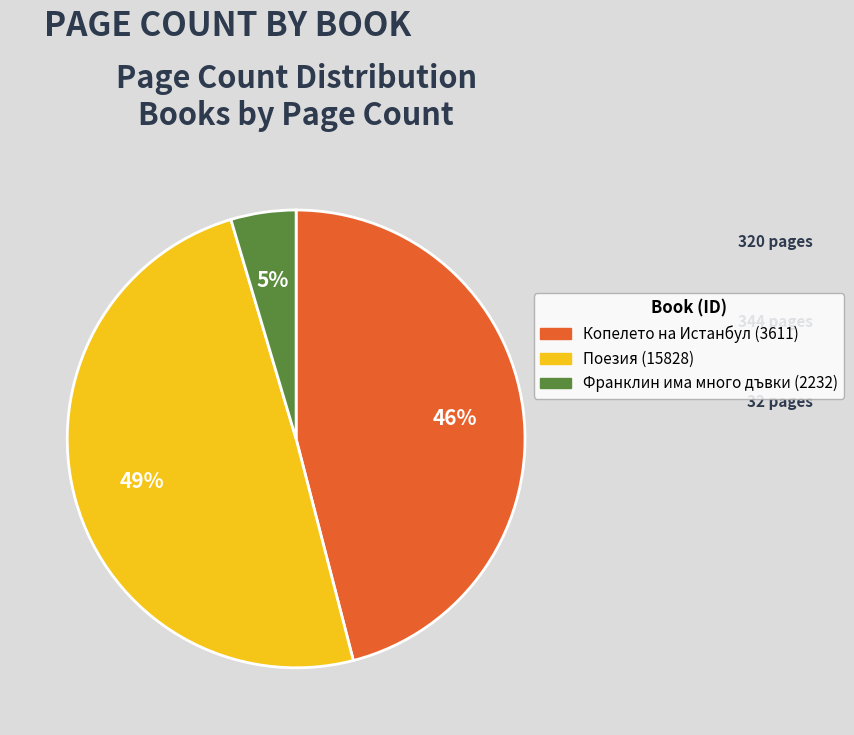

To the nearest percent, what is the combined percentage of Копелето на Истанбул (3611) and Франклин има много дъвки (2232)?

51%